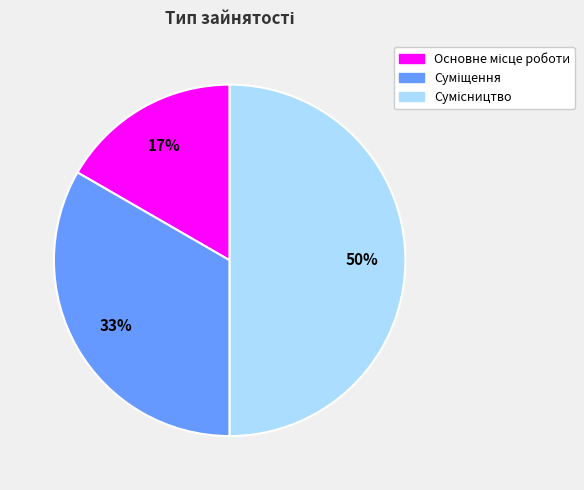

To the nearest percent, what is the difference between the largest and smallest slice percentages?

33%